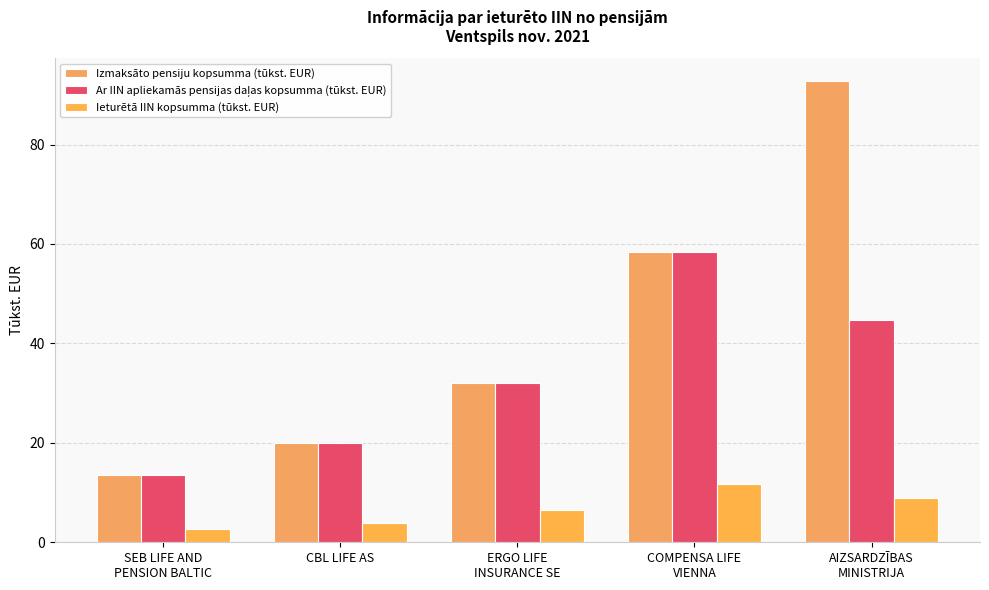

Read the Ar IIN apliekamās pensijas daļas kopsumma (tūkst. EUR) value at AIZSARDZĪBAS
MINISTRIJA.

44.7